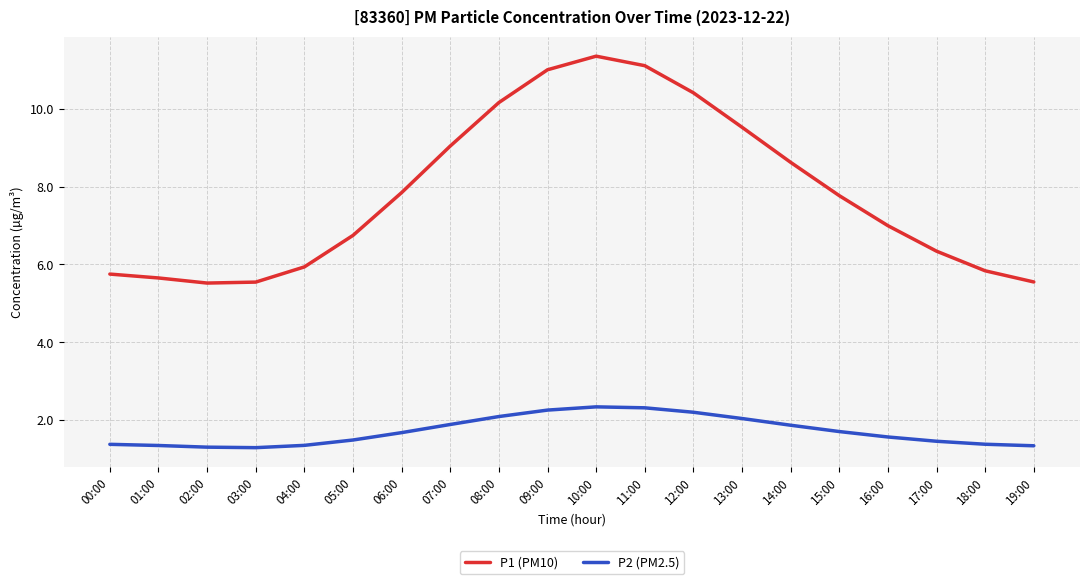

Does the chart have visible grid lines?

Yes